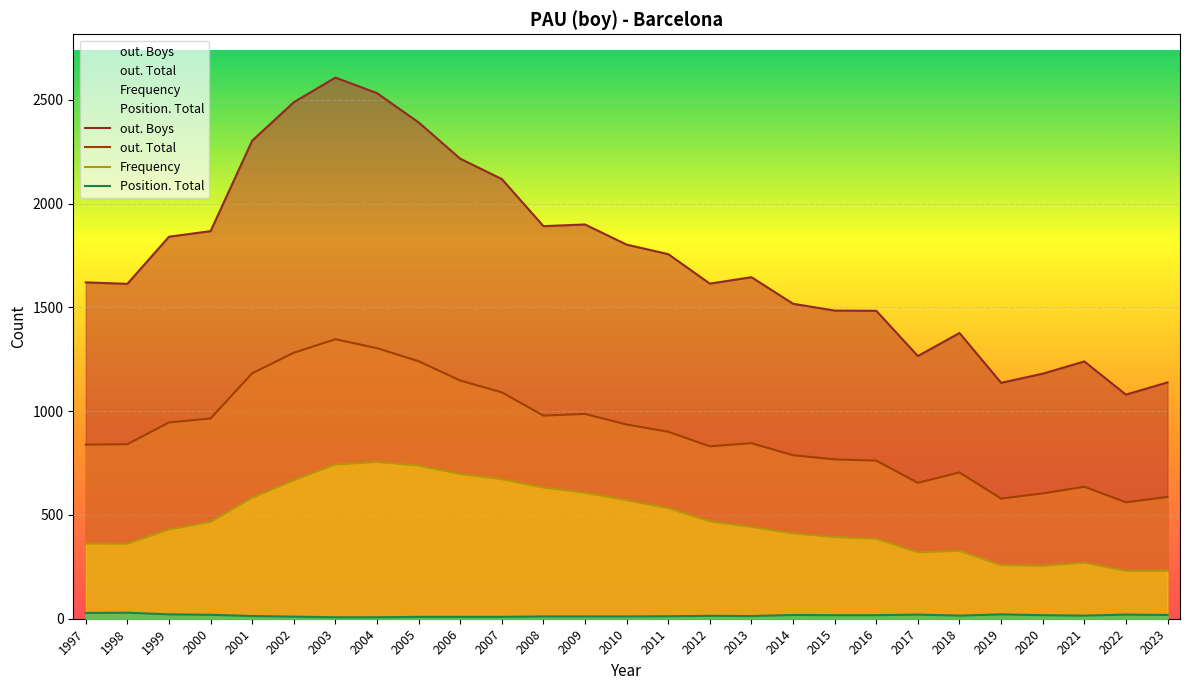

What are all the series names shown in the legend?

out. Boys, out. Total, Frequency, Position. Total